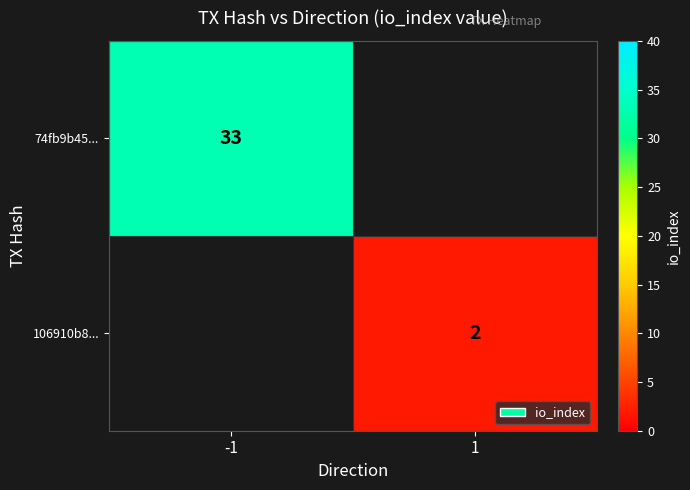

True or false: 106910b8... has a value of 2.7 at 1.

False